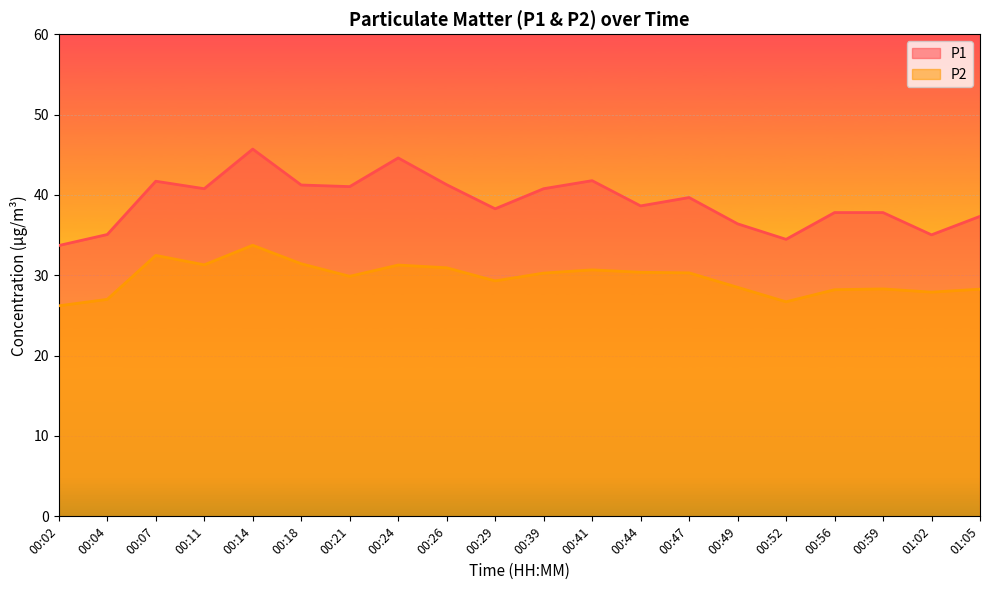

What is the difference between the maximum and second lowest values in the P1 series?

11.2